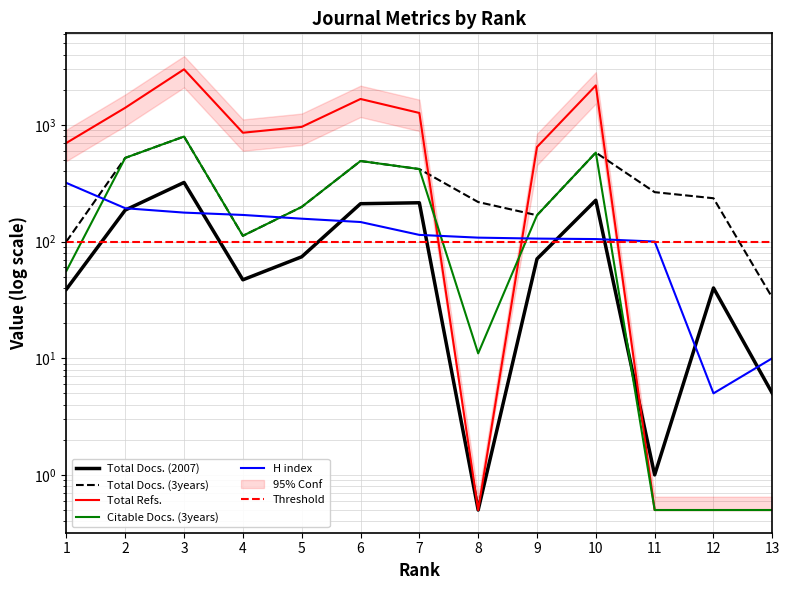

At 1, list the series in order from smallest to largest.

Total Docs. (2007), Citable Docs. (3years), Total Docs. (3years), H index, Total Refs.